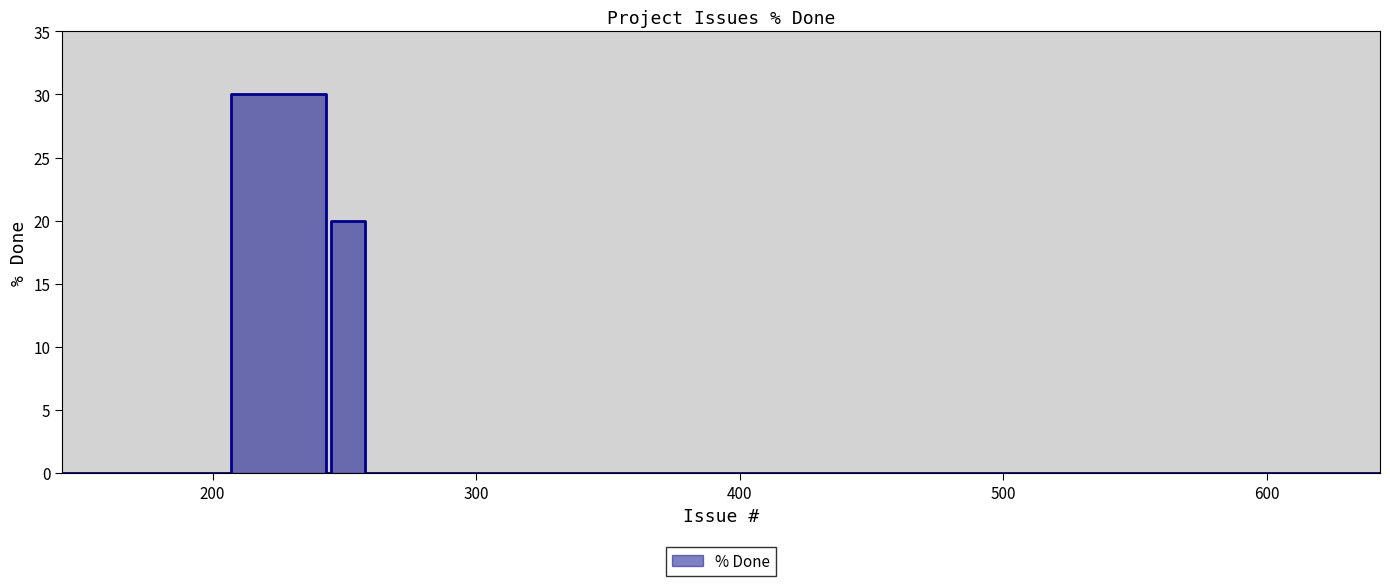

Reading right to left, what are all the values shown in this chart?

643=0	637=0	619=0	592=0	586=0	578=0	573=0	553=0	527=0	520=0	519=0	516=0	438=0	437=0	422=0	258=0	245=20	243=0	207=30	143=0